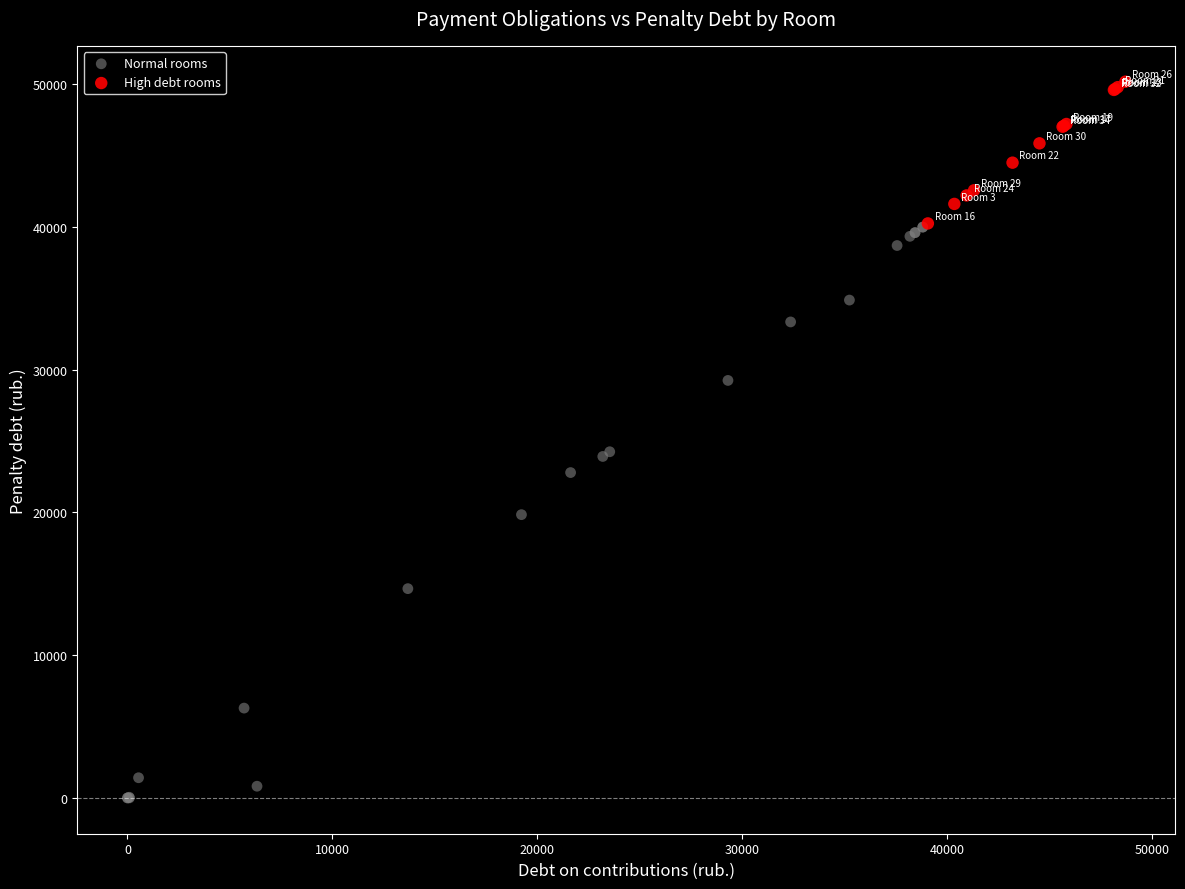

What are all the series names shown in the legend?

Normal rooms, High debt rooms